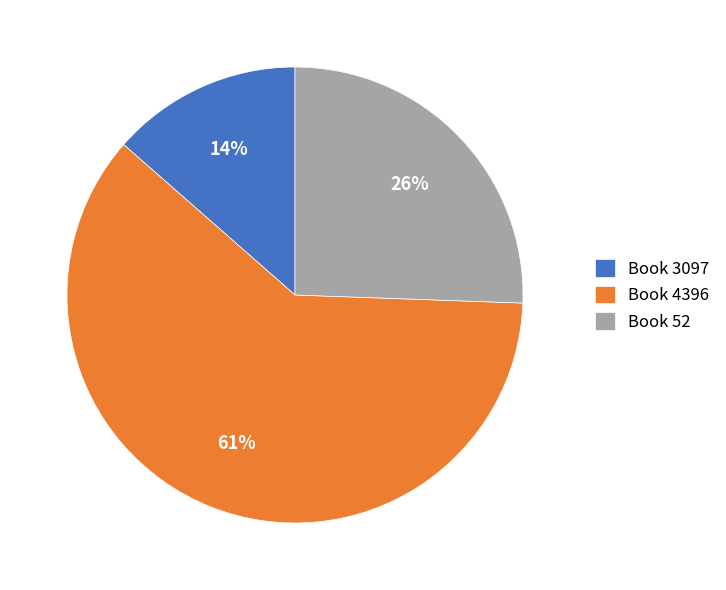

What is the smallest slice in the pie chart?

Book 3097